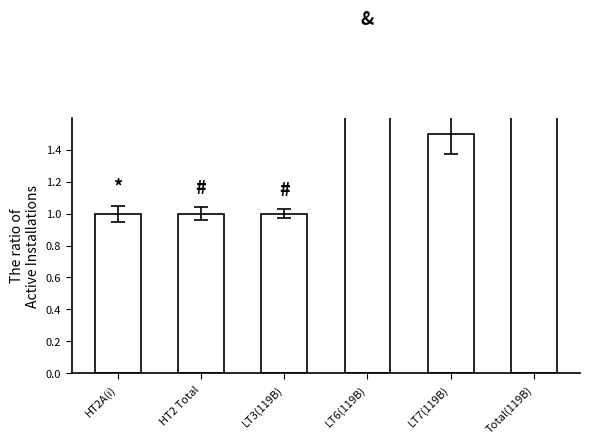

What is the label of the 2nd bar from the left?

HT2 Total